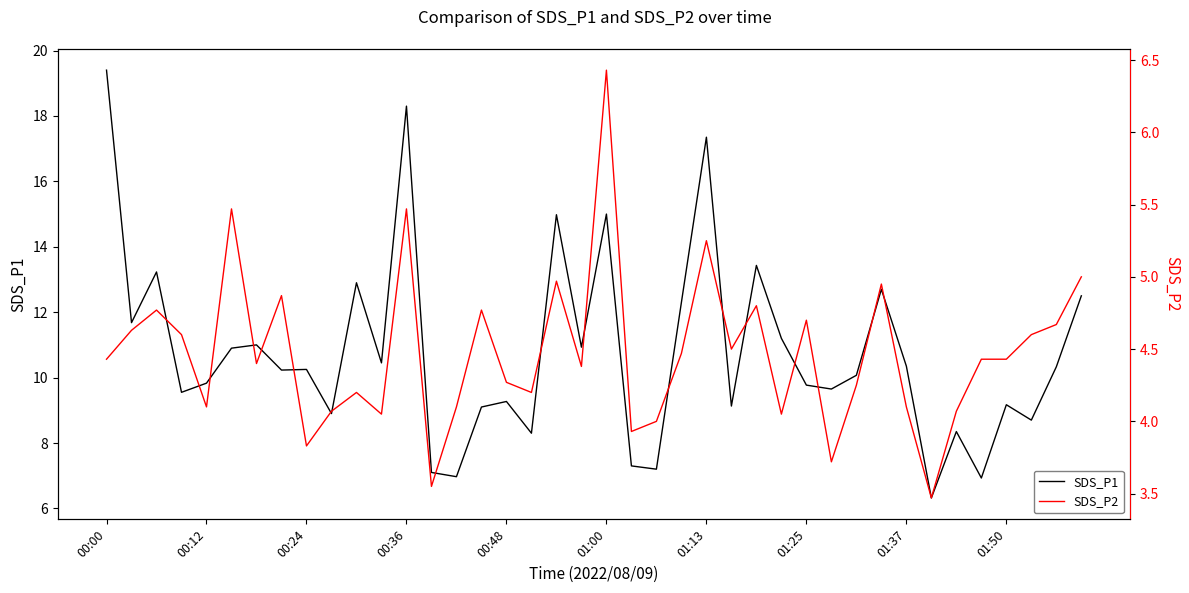

True or false: SDS_P2 and SDS_P1 cross at least once.

False